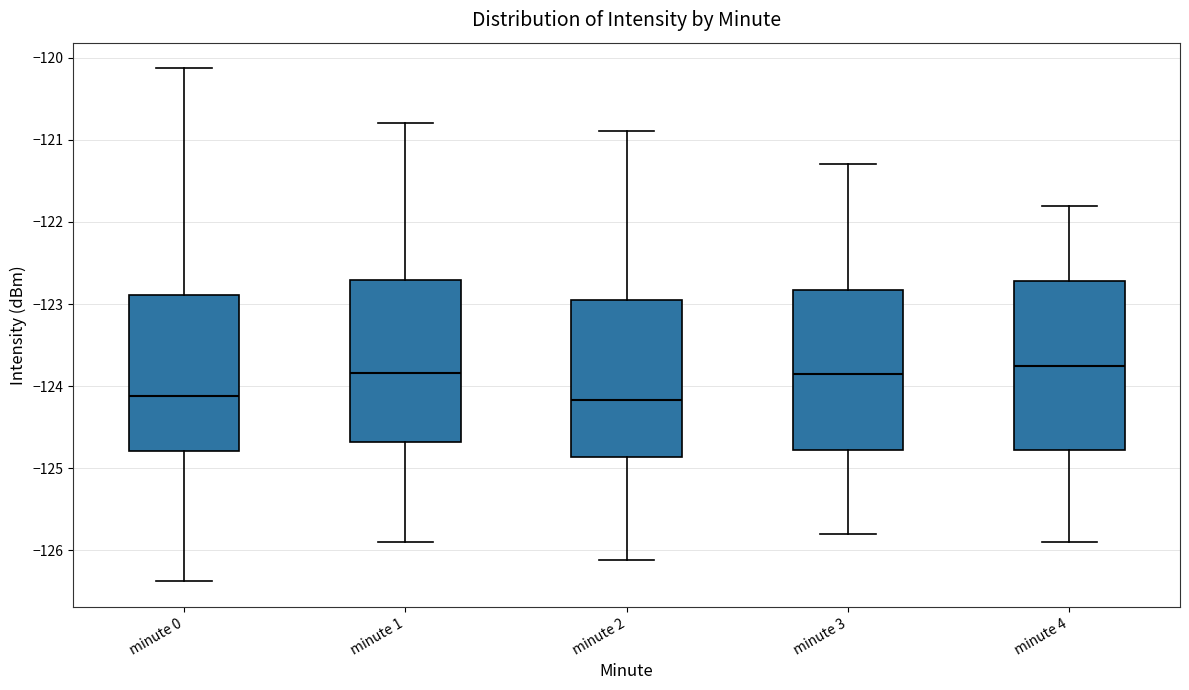

Reading left to right, read every box against the y-axis: the position of its median line, the range the box covers, and the ends of its whiskers. The values are not printed on the chart, so give them approximately, as read against the axis.

minute 0: median -124.1, box -124.8 to -122.9, whiskers -126.4 to -120.1
minute 1: median -123.8, box -124.7 to -122.7, whiskers -125.9 to -120.8
minute 2: median -124.2, box -124.9 to -122.9, whiskers -126.1 to -120.9
minute 3: median -123.8, box -124.8 to -122.8, whiskers -125.8 to -121.3
minute 4: median -123.7, box -124.8 to -122.7, whiskers -125.9 to -121.8